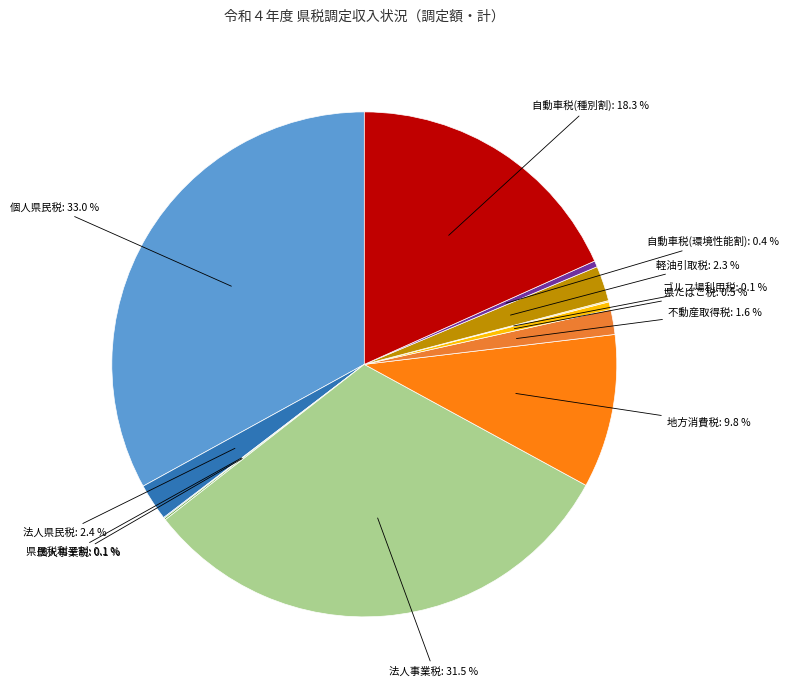

The 県たばこ税 slice represents 15% of the pie. True or false?

False